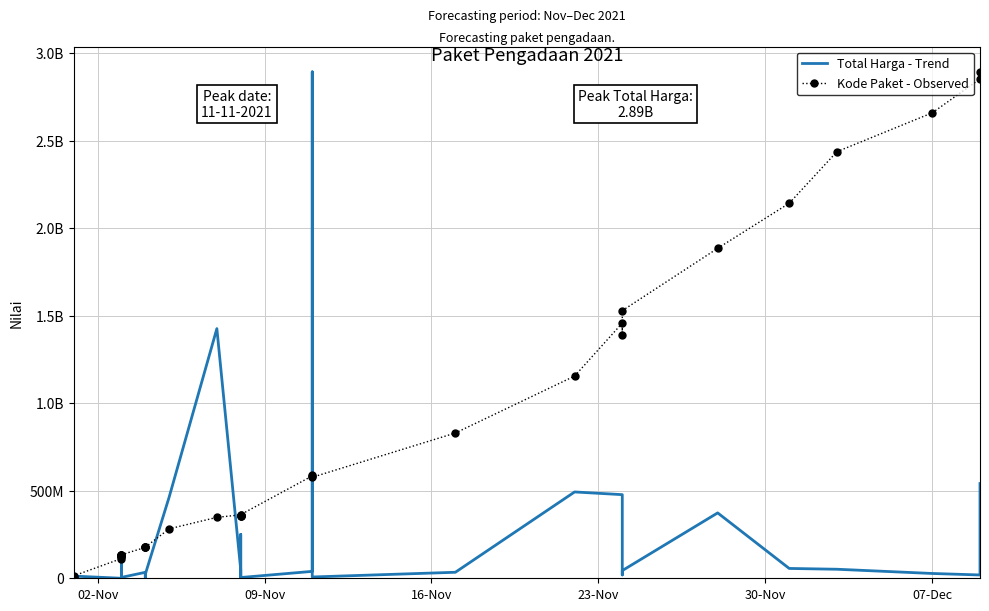

Is this an area chart (filled region under the line)?

No